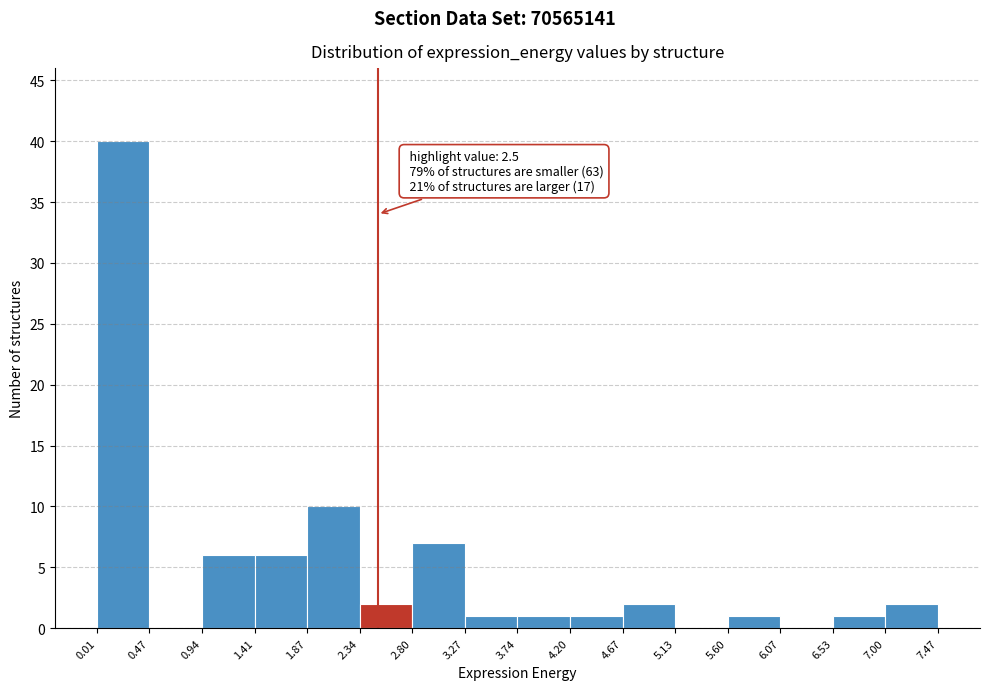

Over which range of the x-axis is the bar tallest?

0.01 to 0.47